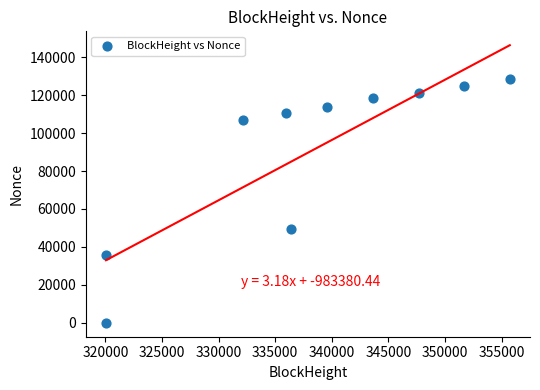

What is the range of X values (max minus min)?

35676